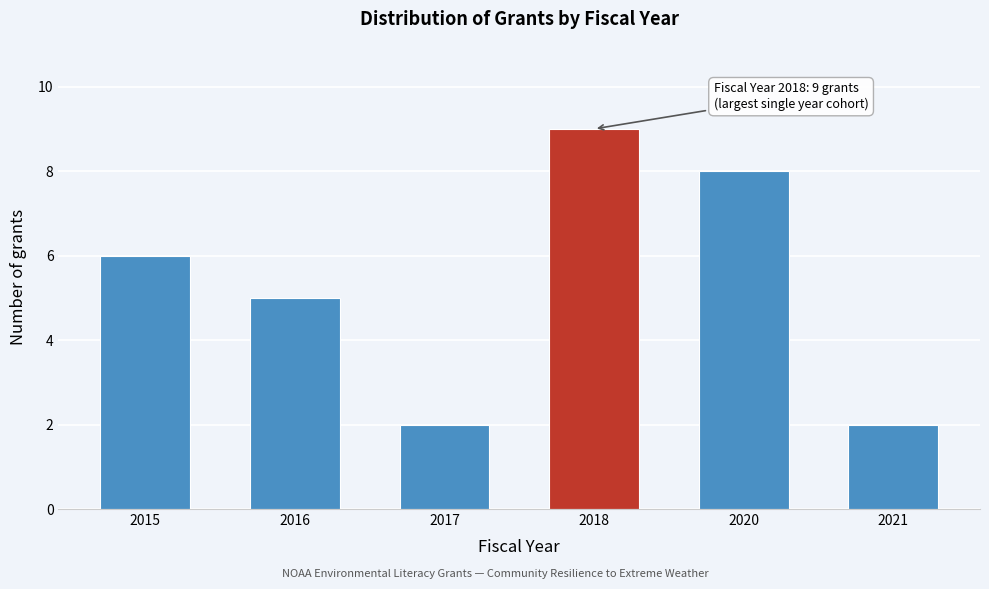

Reading left to right, transcribe all the data shown in this chart.

2015=6	2016=5	2017=2	2018=9	2020=8	2021=2